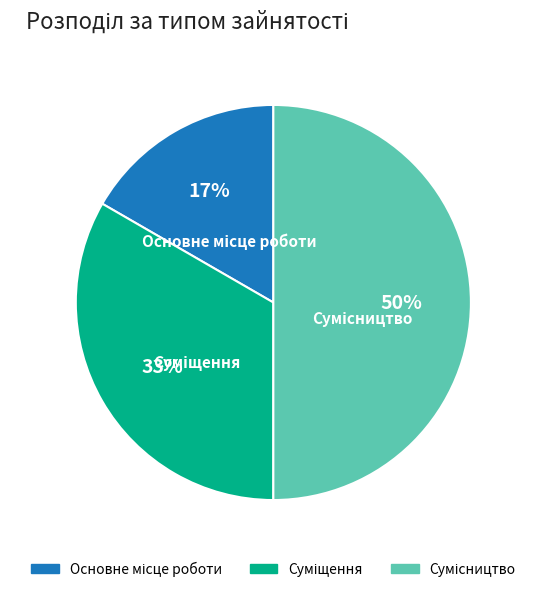

To the nearest percent, what is the average slice percentage?

33%